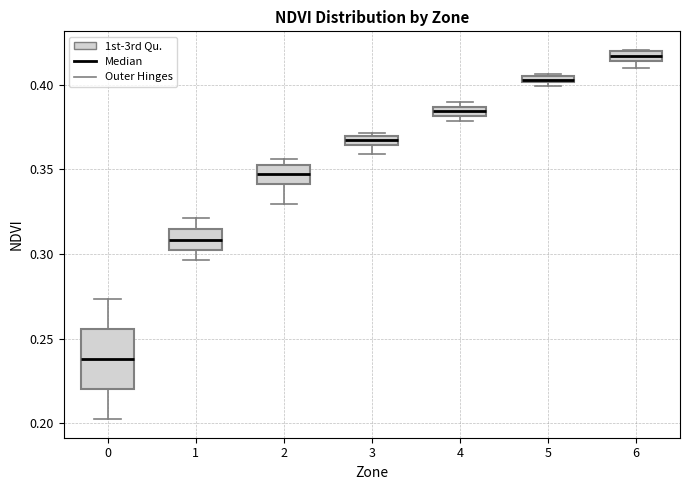

Where is the upper edge of the box at x = 5 on the y-axis? The values are not printed on the chart, so give them approximately, as read against the axis.

0.405